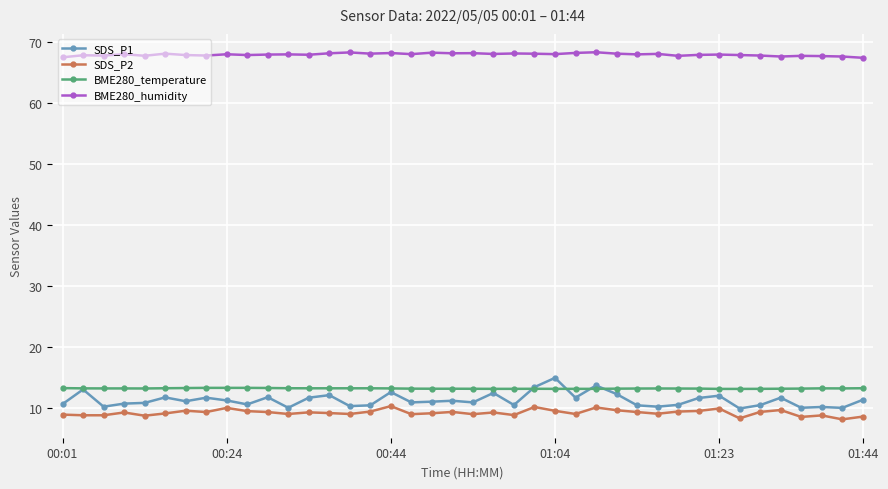

What is the sum of all BME280_humidity values?

2714.5